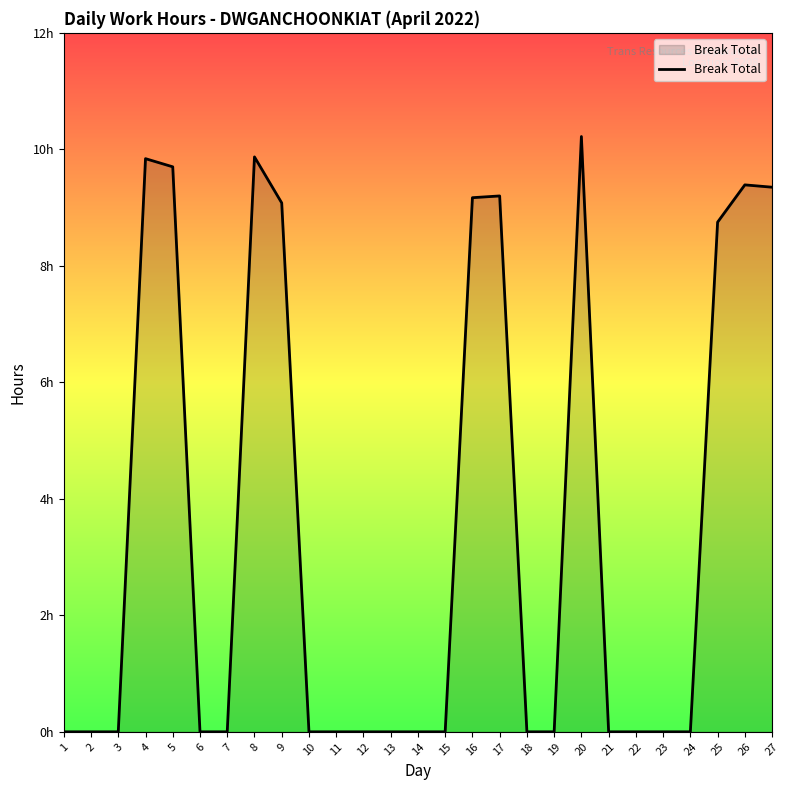

Is this an area chart (filled region under the line)?

Yes